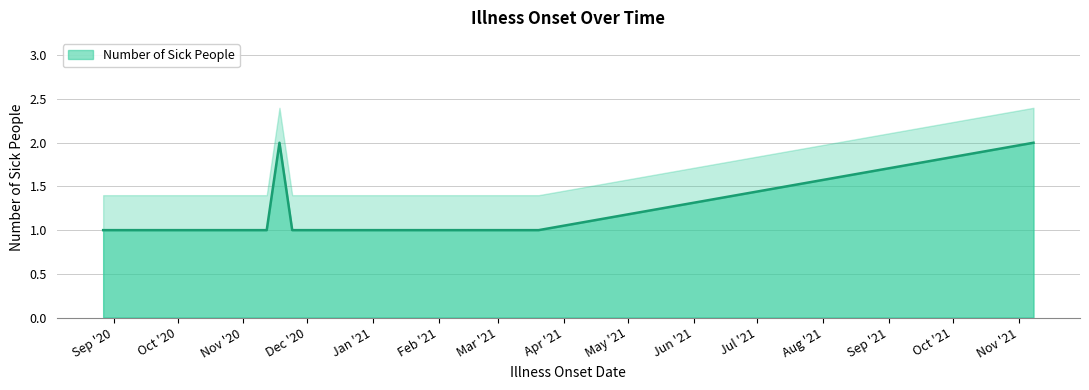

Reading left to right, extract all data points from this chart.

1	1	1	1	1	1	1	1	1	1	1	2	1	1	1	1	1	1	1	1	1	1	1	1	1	1	1	1	2